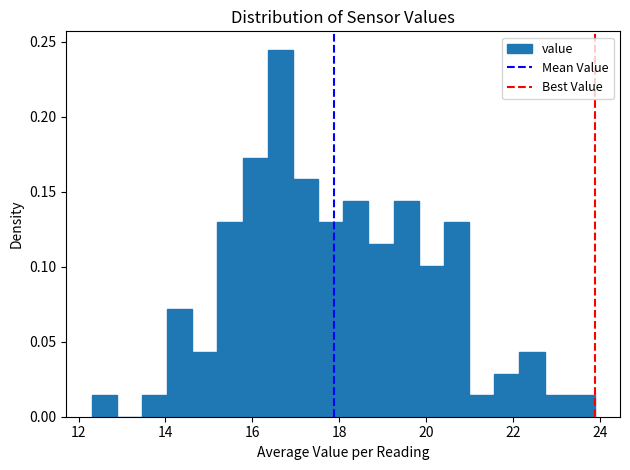

Read against the x-axis, roughly where is the centre of the tallest bar?

16.6